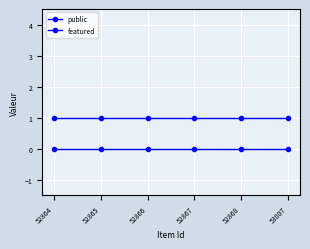

At 52866, list the series in order from largest to smallest.

public, featured